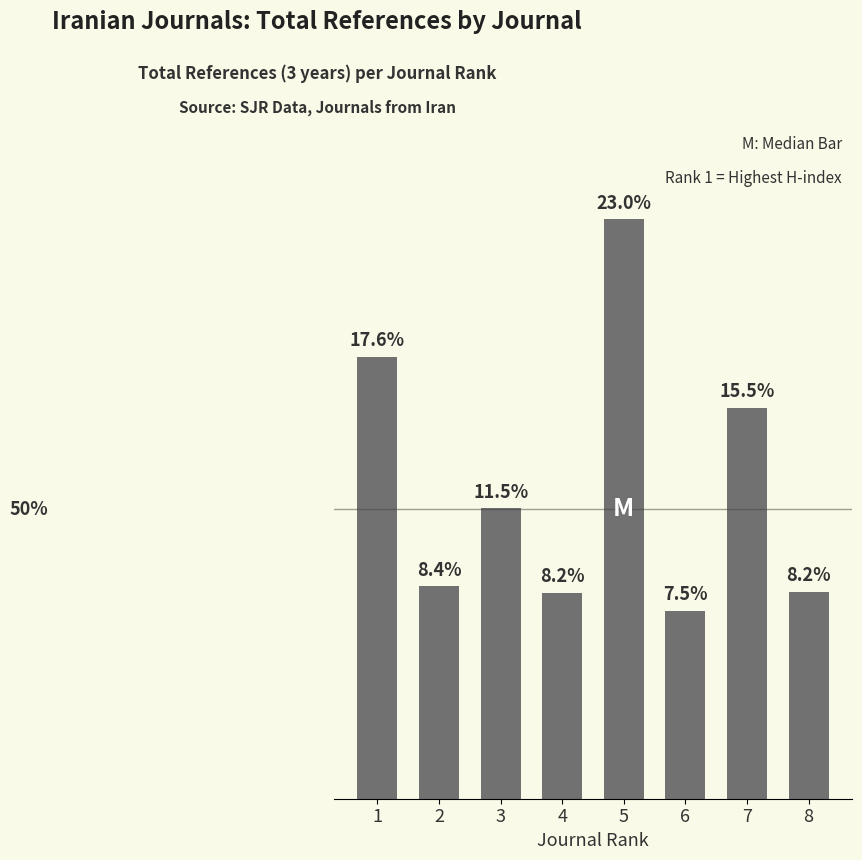

At which label does the data first exceed 1290?

1